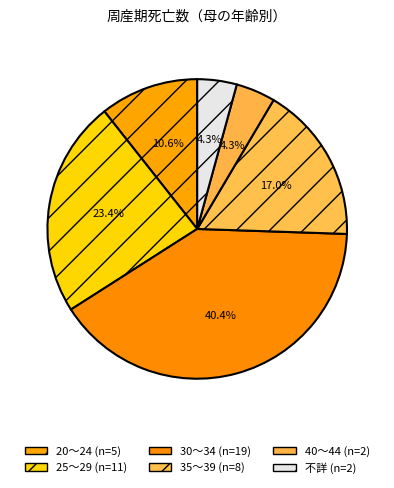

Count the number of slices in the pie.

6